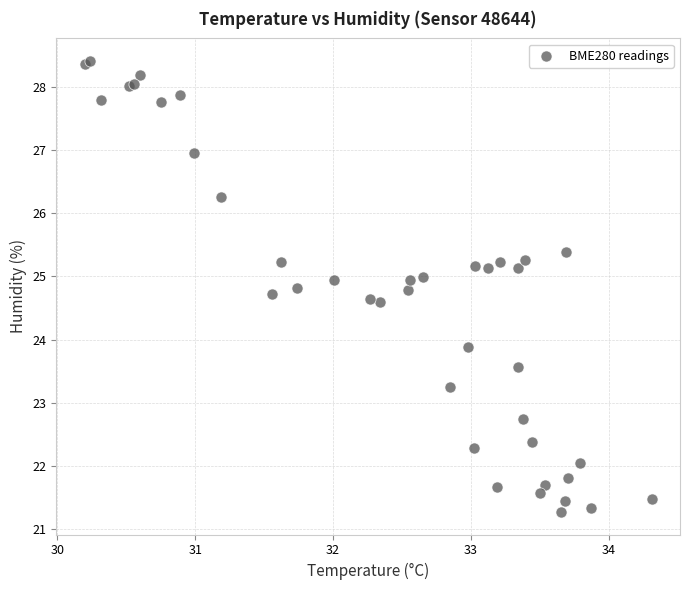

What Y value in the scatter plot is closest to 24?

23.9